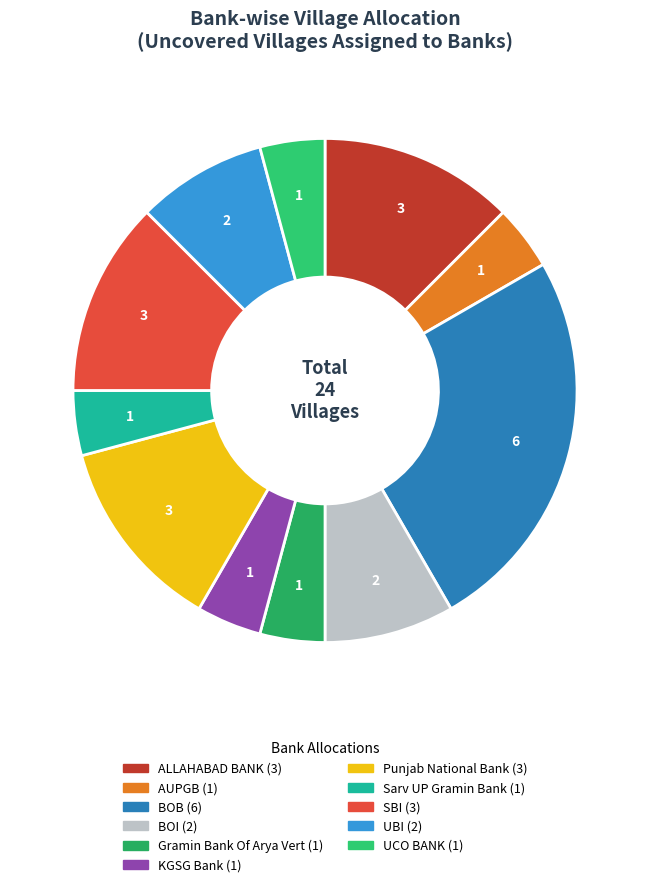

What is the largest slice in the pie chart?

Alloted to BOB